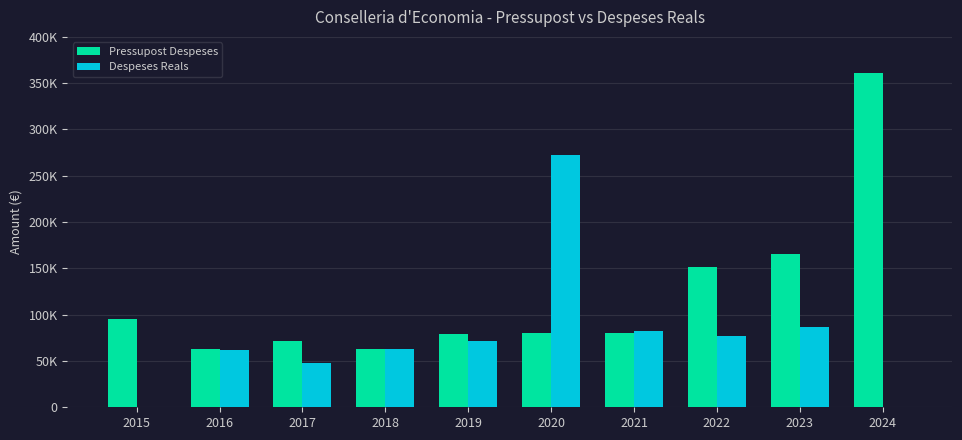

Are the bars grouped side by side (vs. stacked)?

Yes